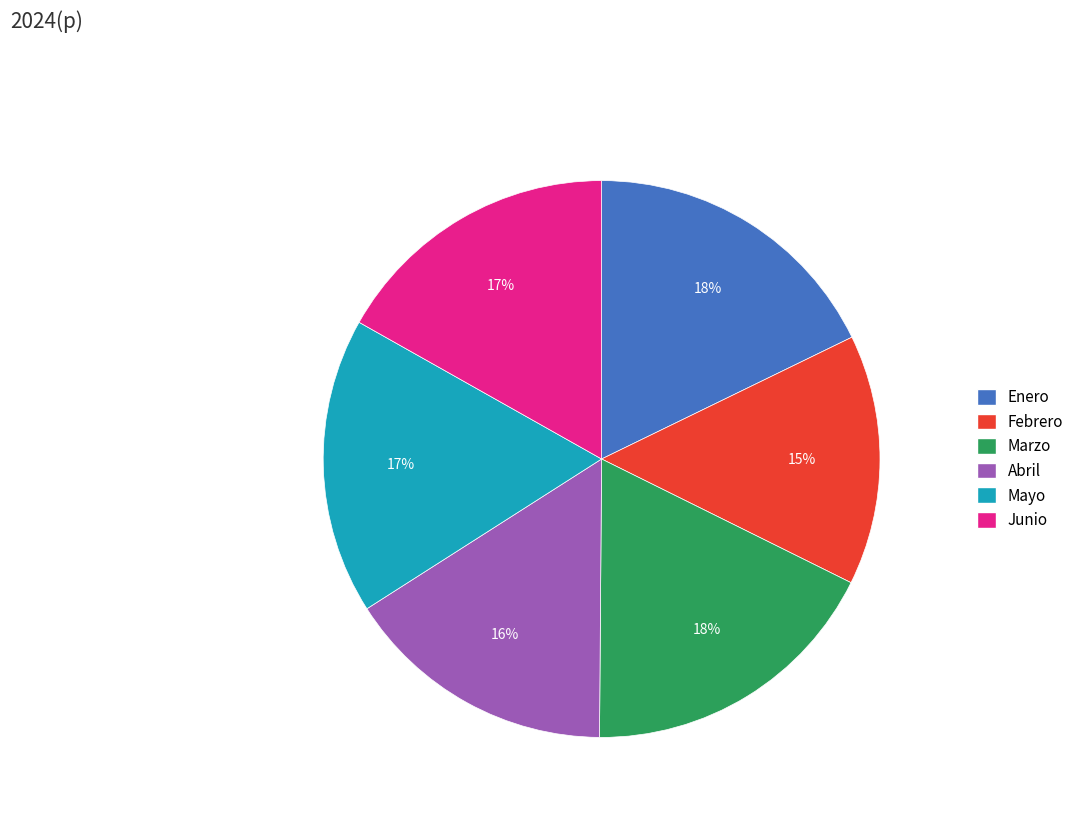

Does any single category account for the majority?

No